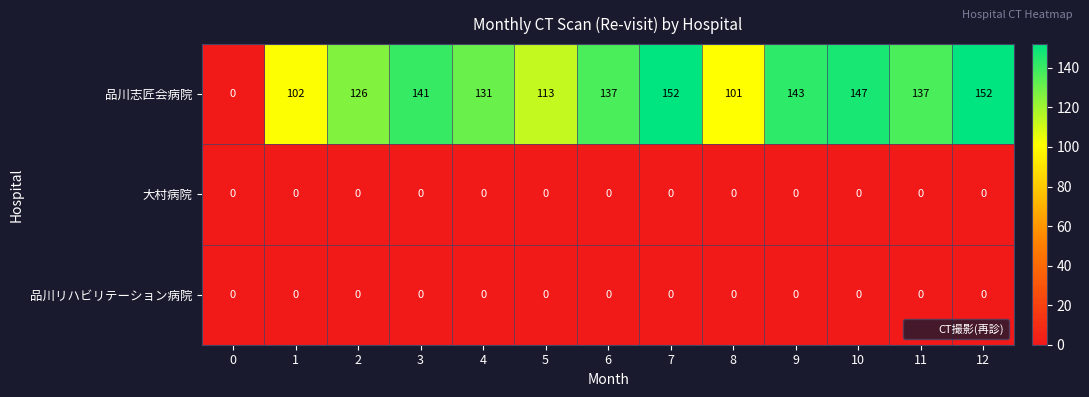

Between 0 and 9, which series saw the biggest shift?

品川志匠会病院